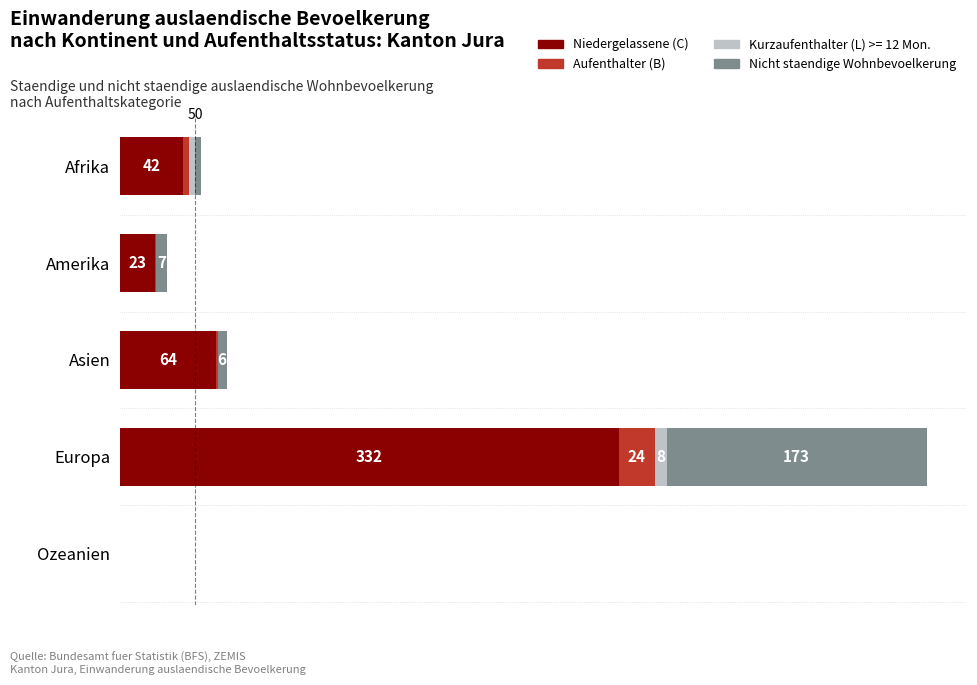

At which category is the sum across all series the highest?

Europa